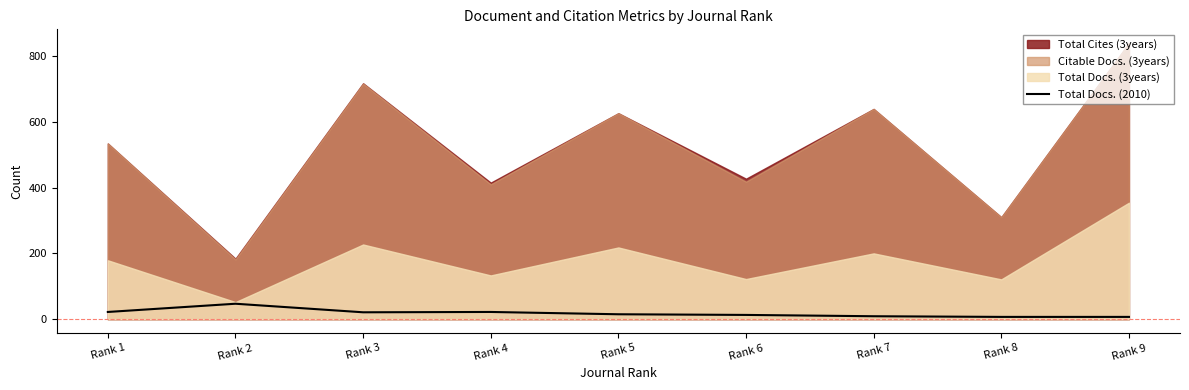

How many points are lower than both their immediate neighbors (excluding endpoints)?

1